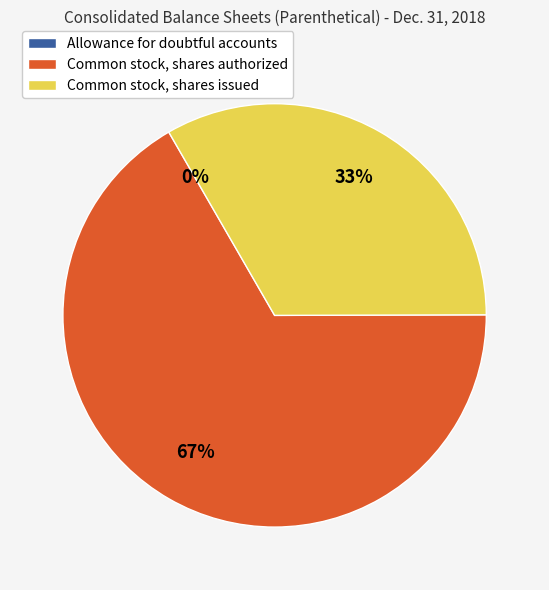

To the nearest percent, what is the difference between the largest and smallest slice percentages?

67%